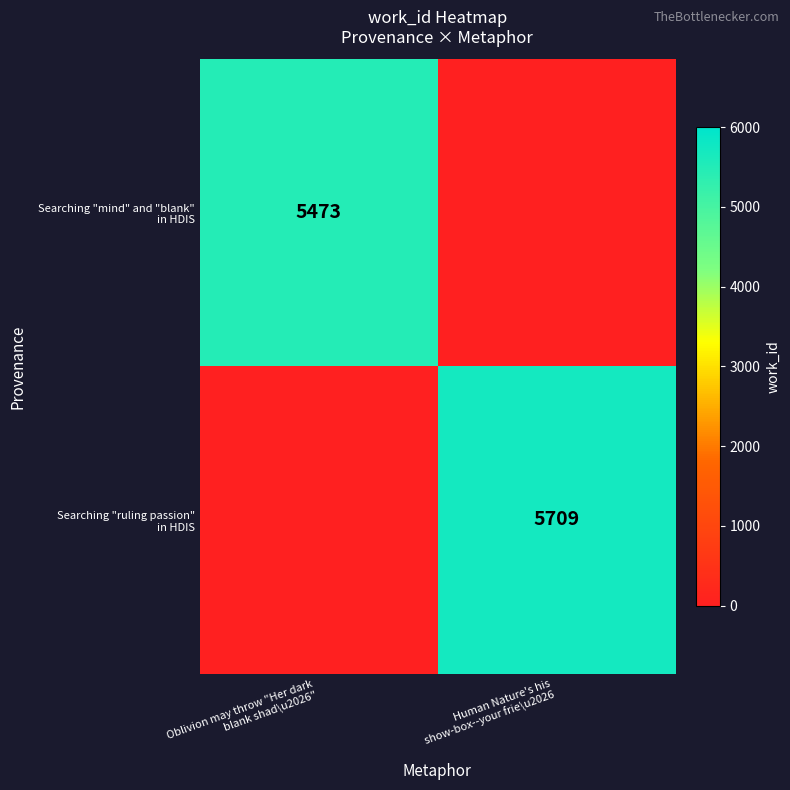

Count the number of data series in this chart.

2